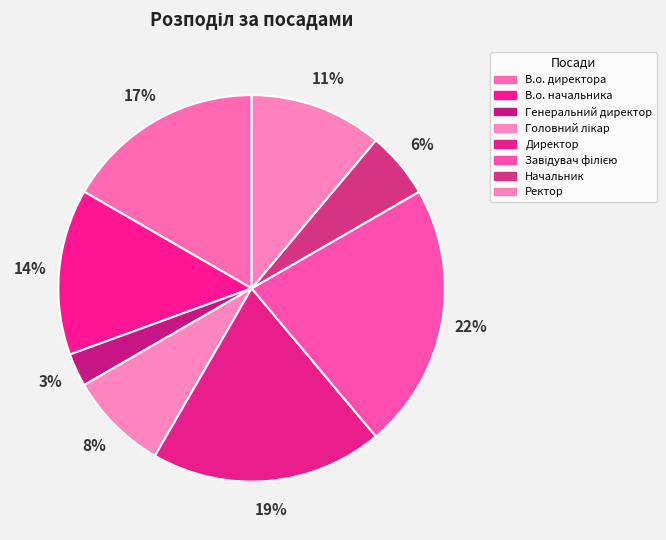

To the nearest percent, what portion does Генеральний директор represent?

3%